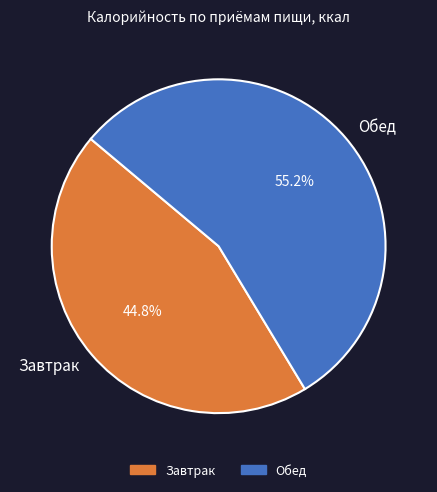

Does Завтрак account for over 50% of the chart?

No